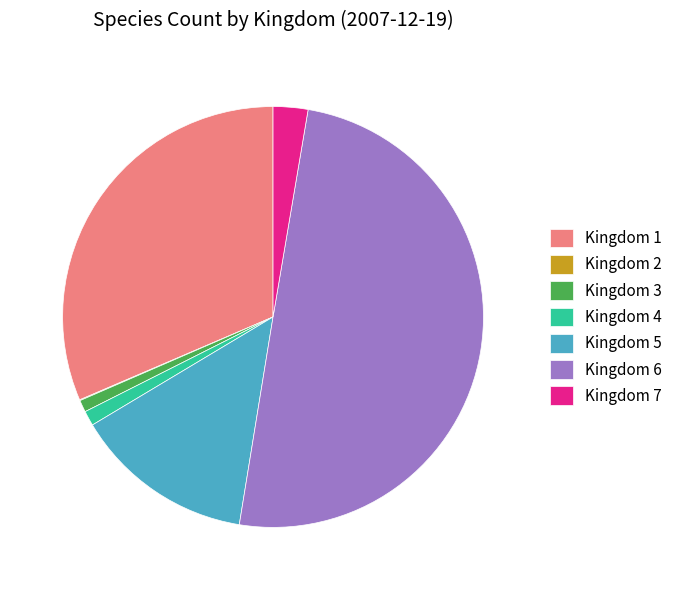

Is it true that Kingdom 3 is 1% of the pie?

True